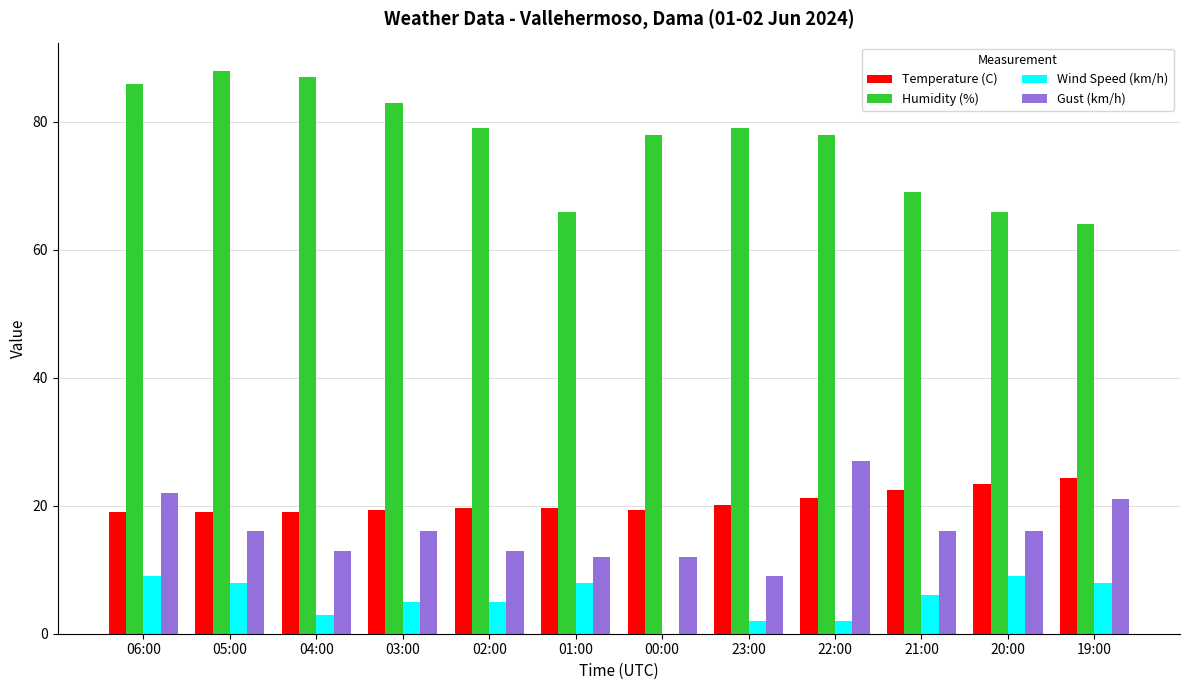

What is the maximum value shown in the chart?

88.0